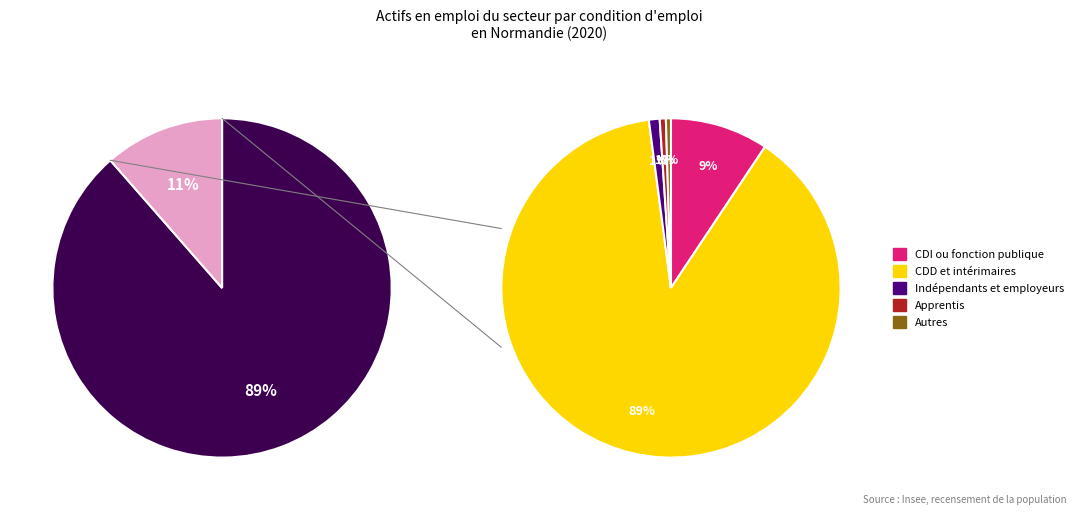

Rank the categories by value from lowest to highest.

Autres, Apprentis, Indépendants et employeurs, CDI ou fonction publique, CDD et intérimaires